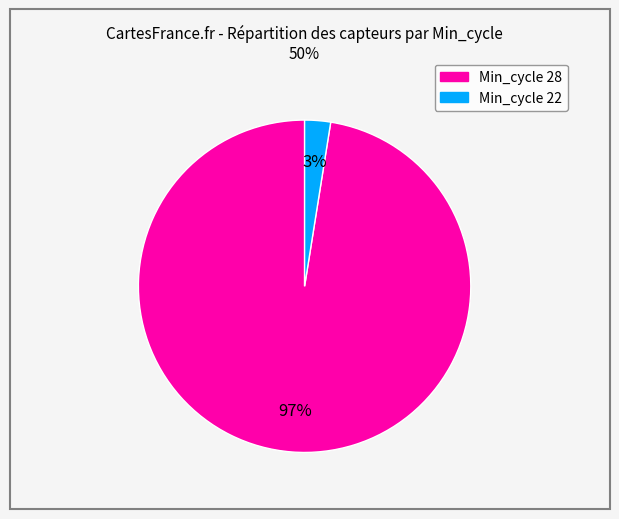

Does any single category account for the majority?

Yes